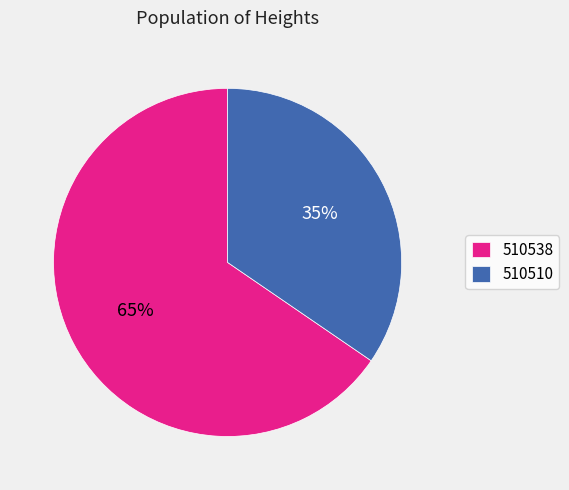

Approximately how many times larger is the value at 510510 compared to 510538?

0.5